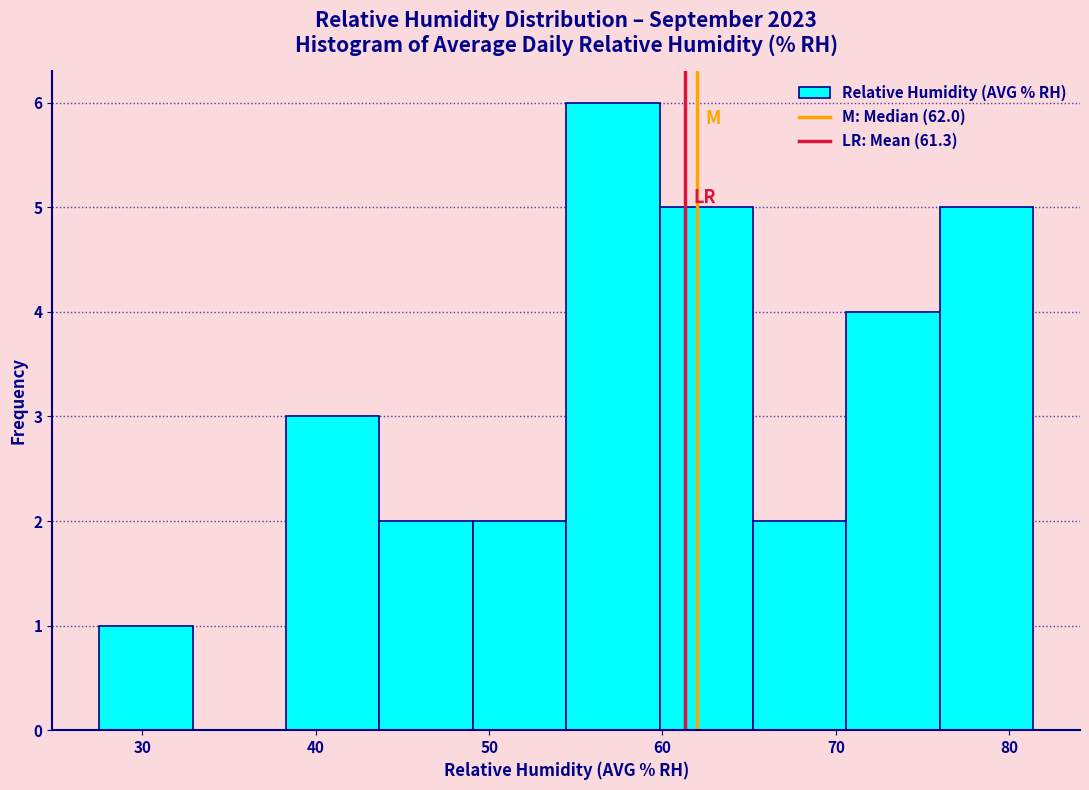

Reading left to right, list every bar in this chart as the range it spans on the x-axis followed by its height. Neither the bar edges nor the heights are printed on the chart, so give them approximately, as read against the axes.

28 to 33: 1
33 to 38: 0
38 to 44: 3
44 to 49: 2
49 to 54: 2
54 to 60: 6
60 to 65: 5
65 to 71: 2
71 to 76: 4
76 to 81: 5